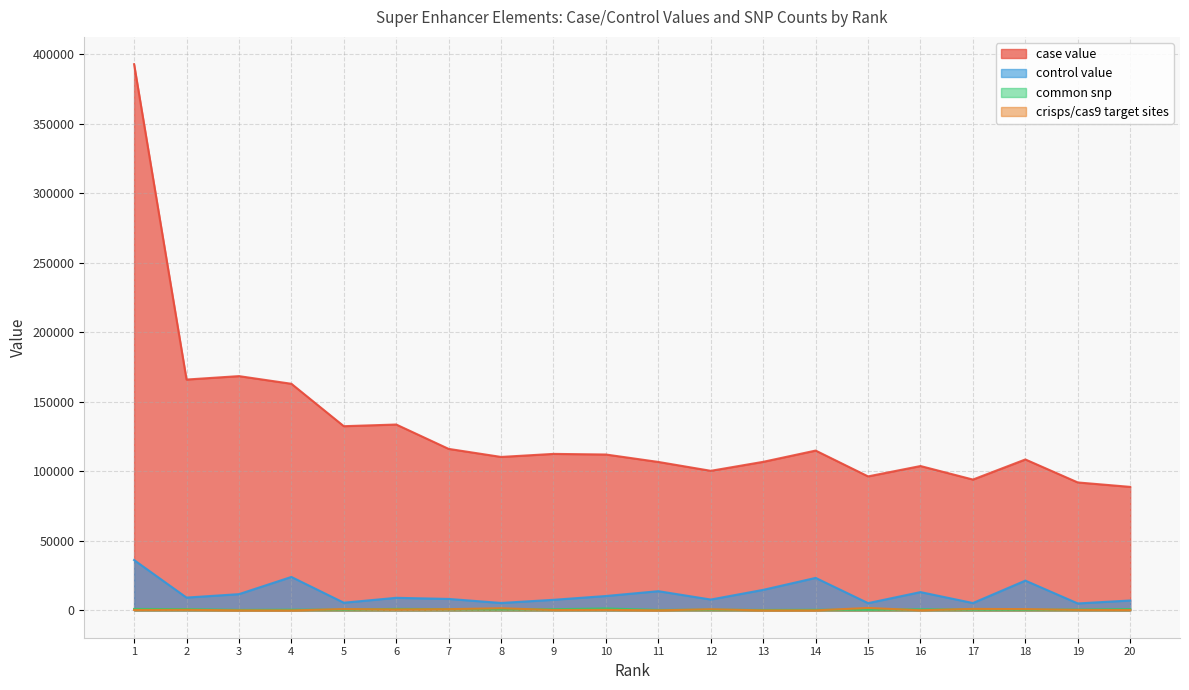

Is the value of case value at 6 greater than the value of common snp at 20?

Yes